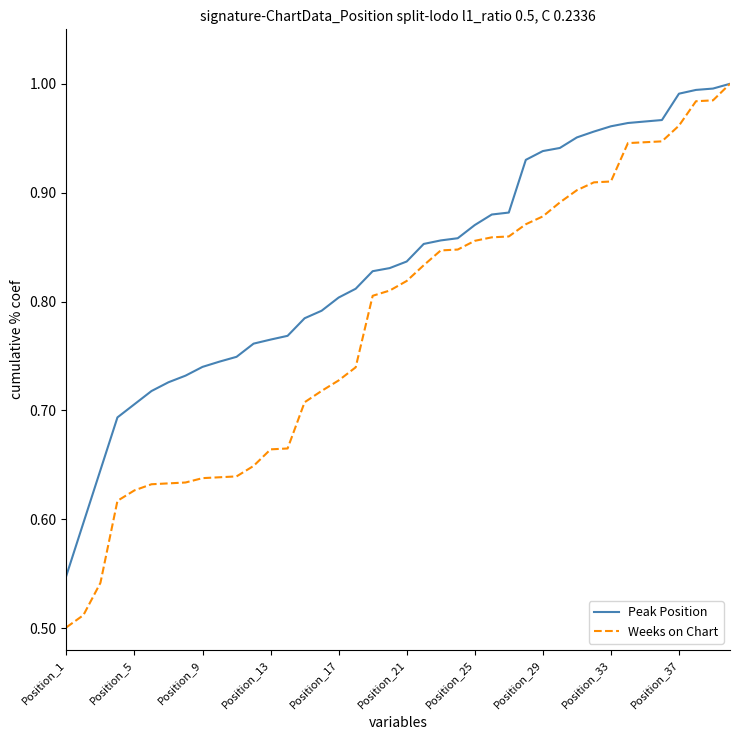

Which series has the widest spread of values?

Weeks on Chart